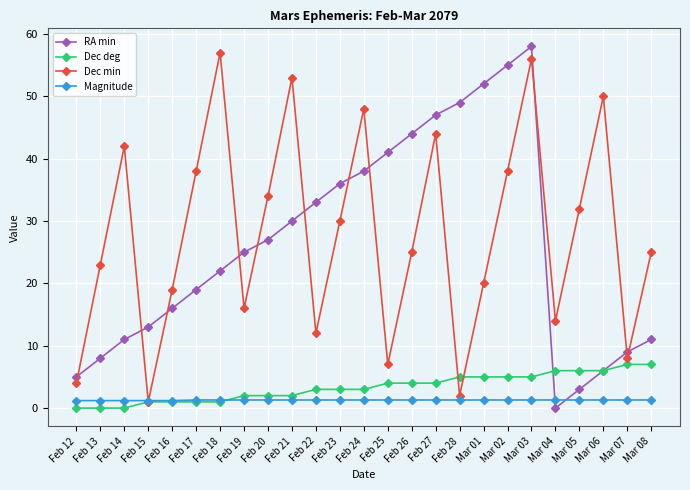

At which label is Dec min closest to 29?

Feb 23